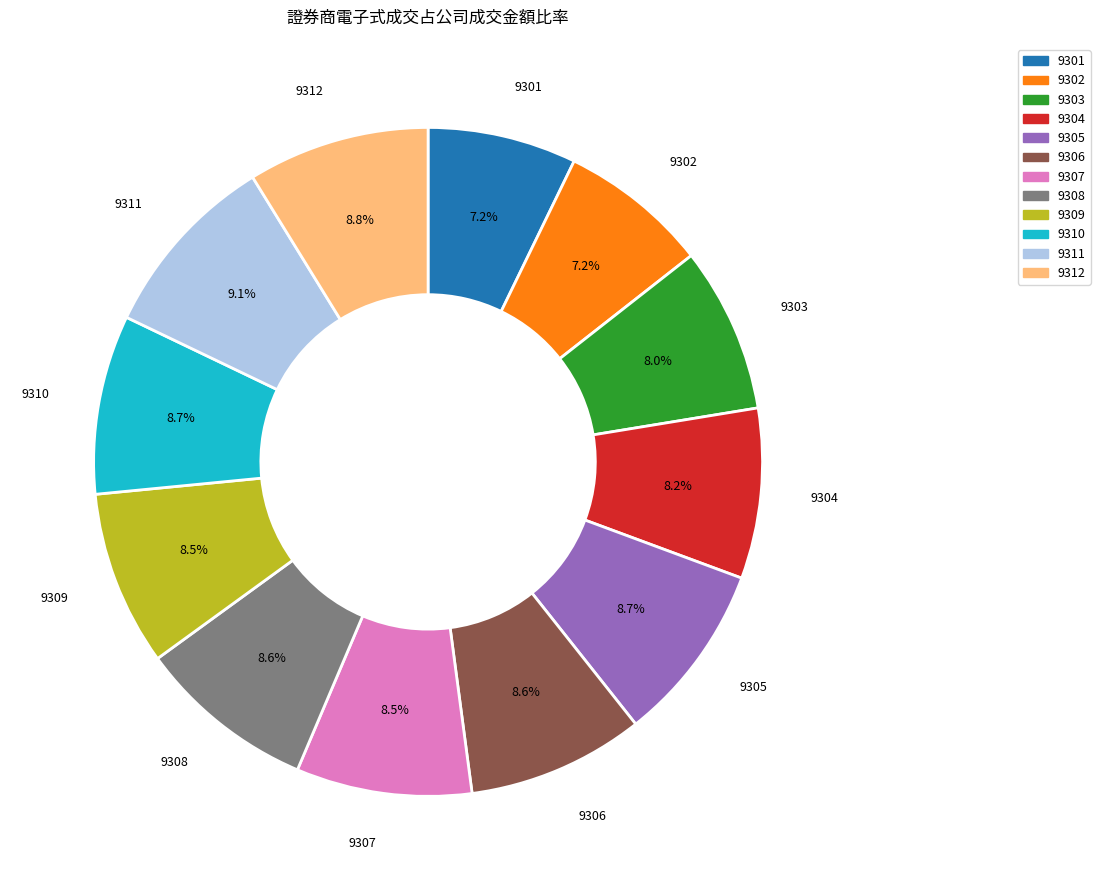

The 9312 slice represents 24% of the pie. True or false?

False